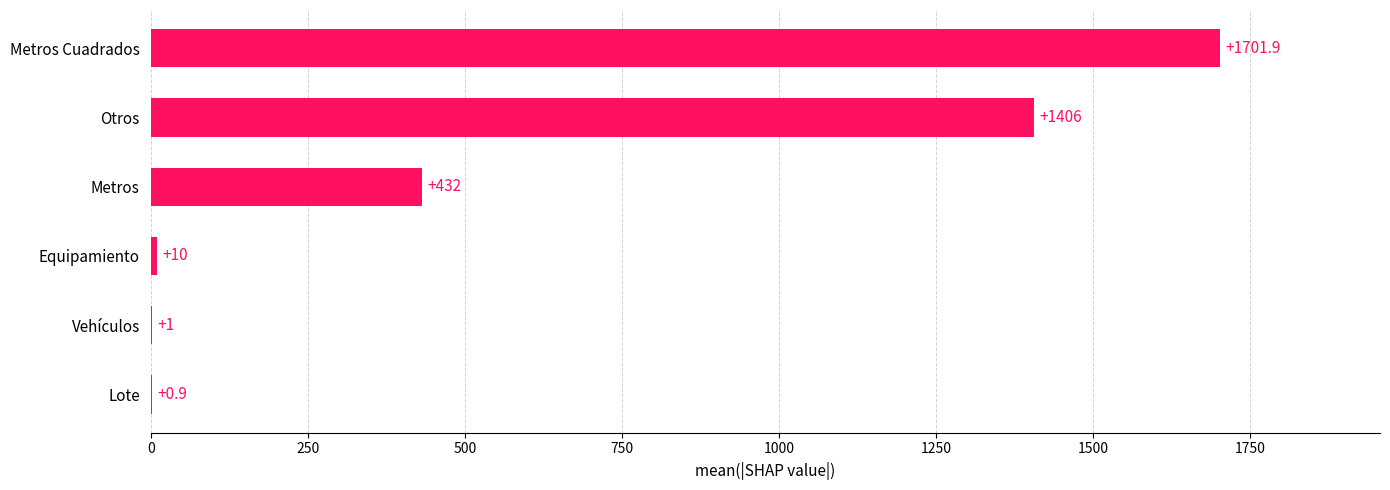

Is it true that the value at Equipamiento is 10.0?

True